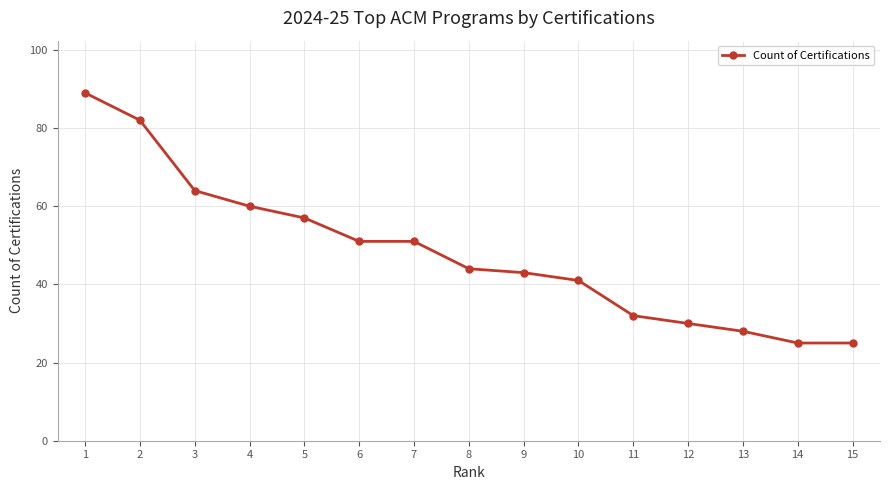

Reading right to left, transcribe all the data shown in this chart.

15=25	14=25	13=28	12=30	11=32	10=41	9=43	8=44	7=51	6=51	5=57	4=60	3=64	2=82	1=89